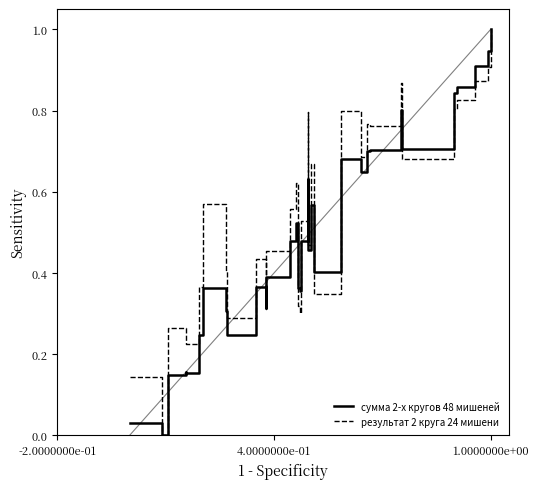

How many data points in сумма 2-х кругов 48 мишеней are above 0?

32